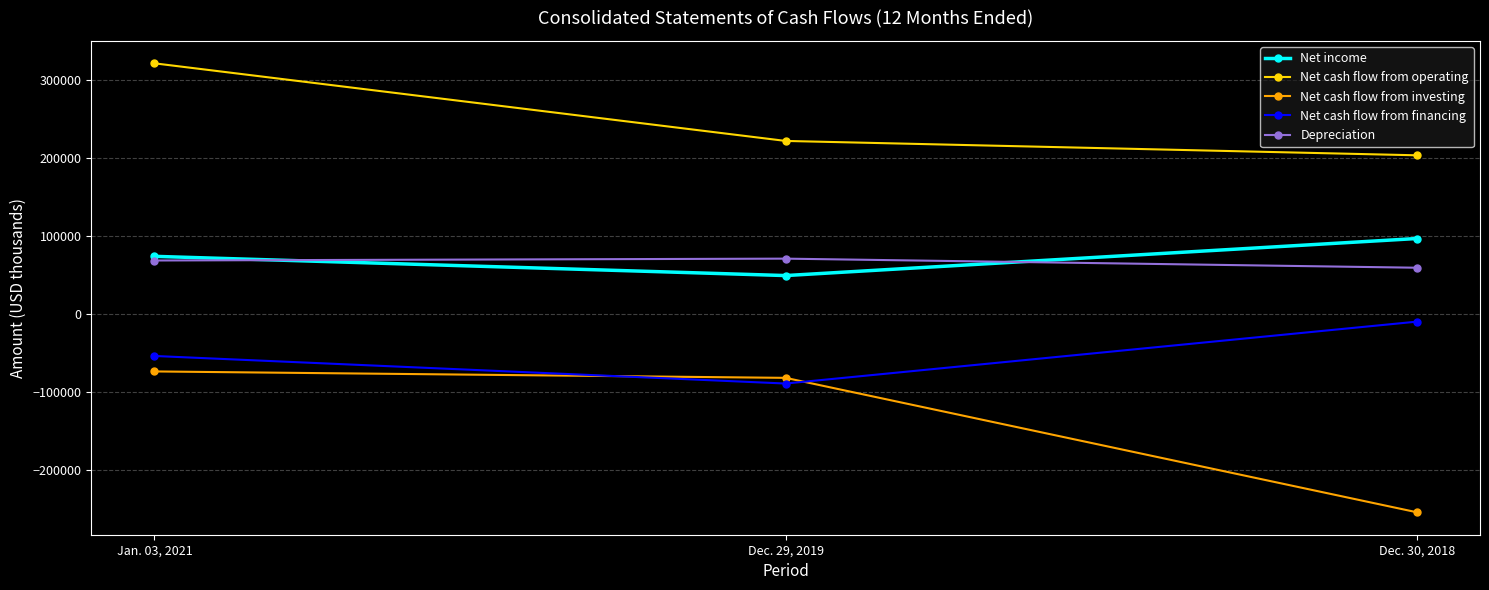

What is the sum of all Net cash flow from operating values?

746068